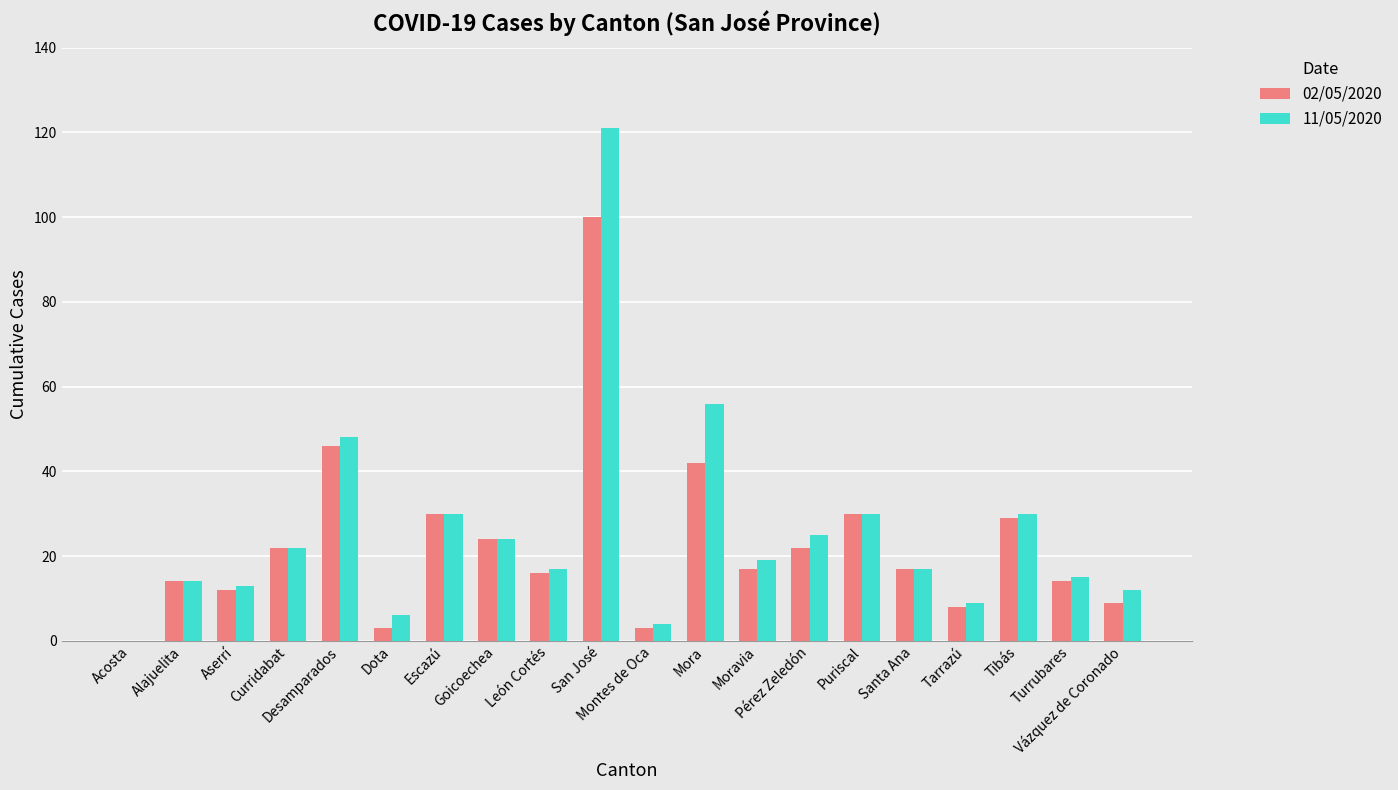

What is the average value of the 11/05/2020 series?

26